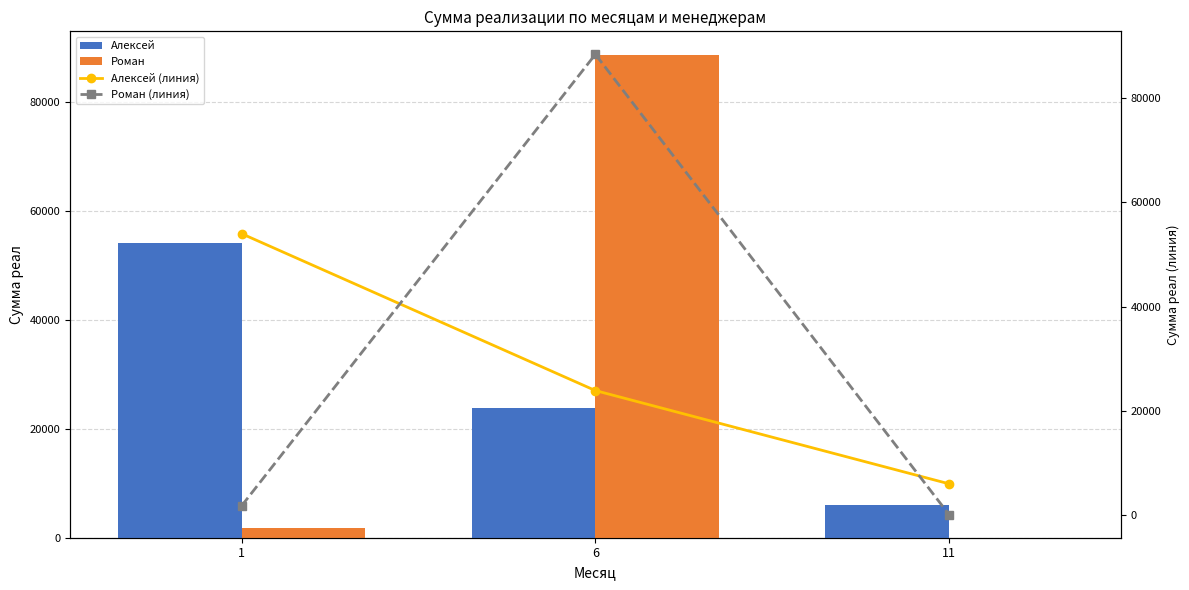

Reading right to left, list all the values displayed in this chart.

Алексей: 11=5932.6	6=23858.1	1=54006.6
Роман: 11=0.0	6=88469.9	1=1705.4
Алексей (линия): 11=5932.6	6=23858.1	1=54006.6
Роман (линия): 11=0.0	6=88469.9	1=1705.4